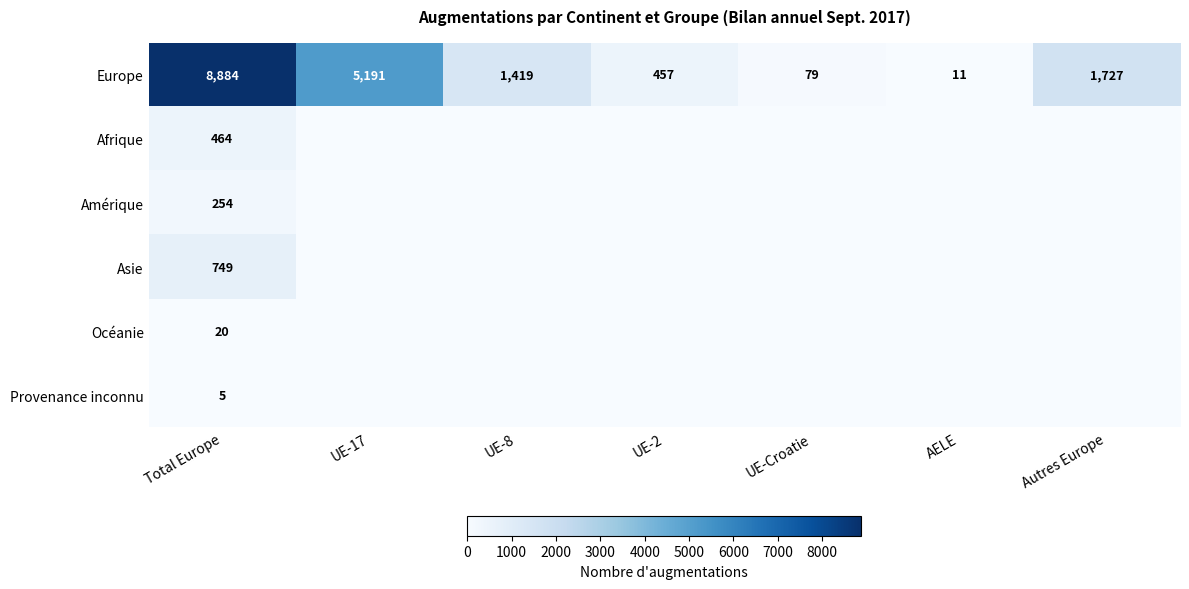

Which has a higher value, UE-Croatie or UE-8?

UE-8